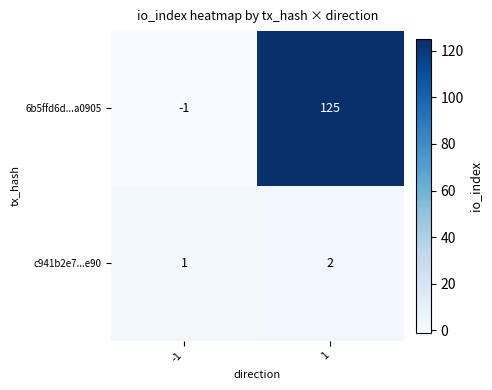

Reading right to left, list all the values displayed in this chart.

6b5ffd6d...a0905: 1=125	-1=-1
c941b2e7...e90: 1=2	-1=1